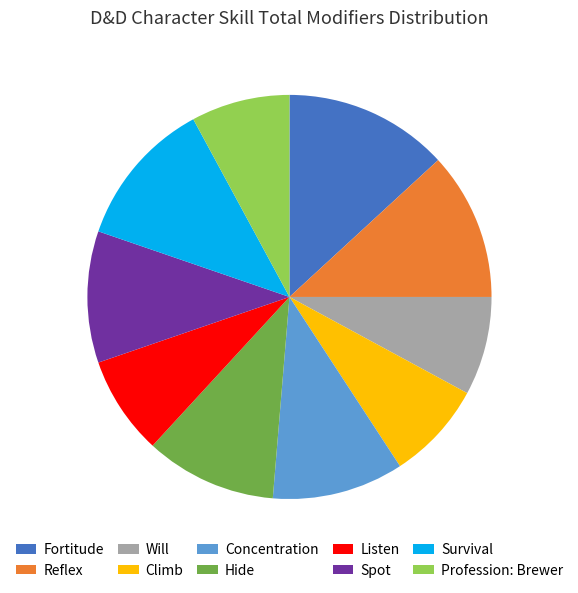

Is there any slice that represents more than half of the pie?

No